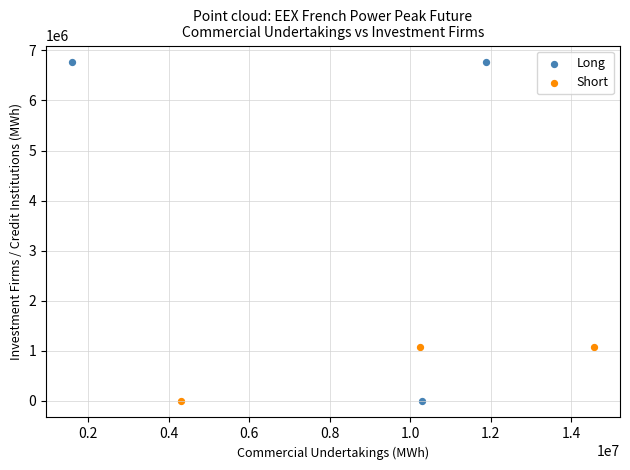

What are all the series names shown in the legend?

Long, Short